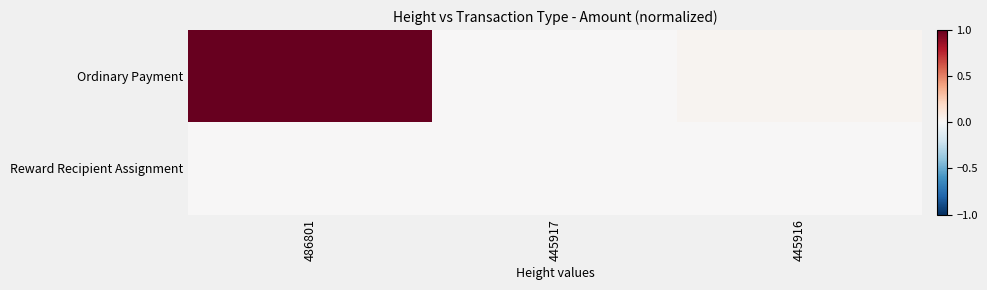

What is the total value across all series at 486801?

1.0